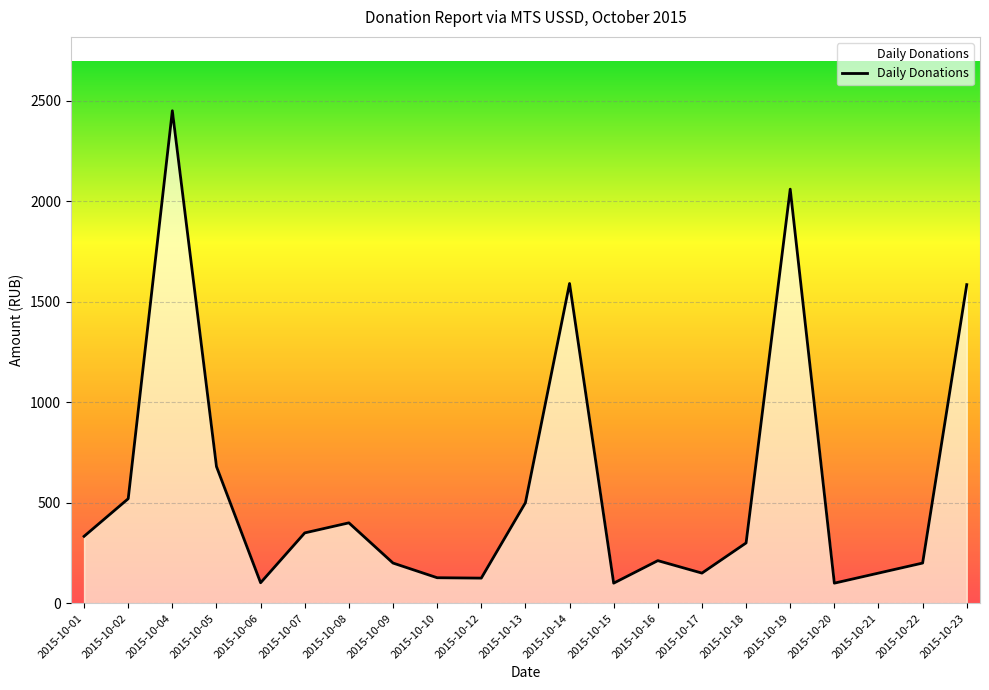

Which category has the highest value across all series?

2015-10-04